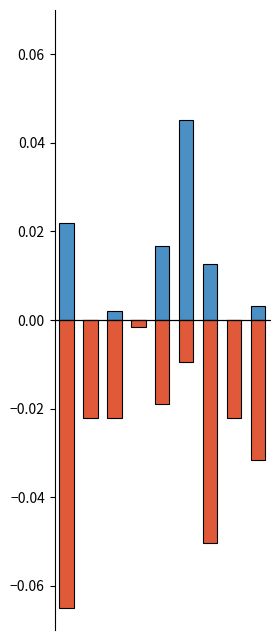

Reading left to right, what are all the values shown in this chart?

Белки+Жиры: 0=0.0	1=0.0	2=0.0	3=0.0	4=0.0	5=0.0	6=0.0	7=0.0	8=0.0
Углеводы: 0=-0.1	1=-0.0	2=-0.0	3=-0.0	4=-0.0	5=-0.0	6=-0.1	7=-0.0	8=-0.0